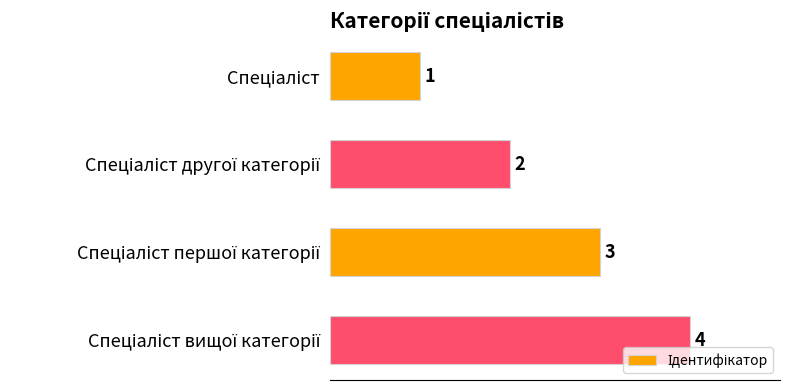

How many values are between 2 and 4?

3